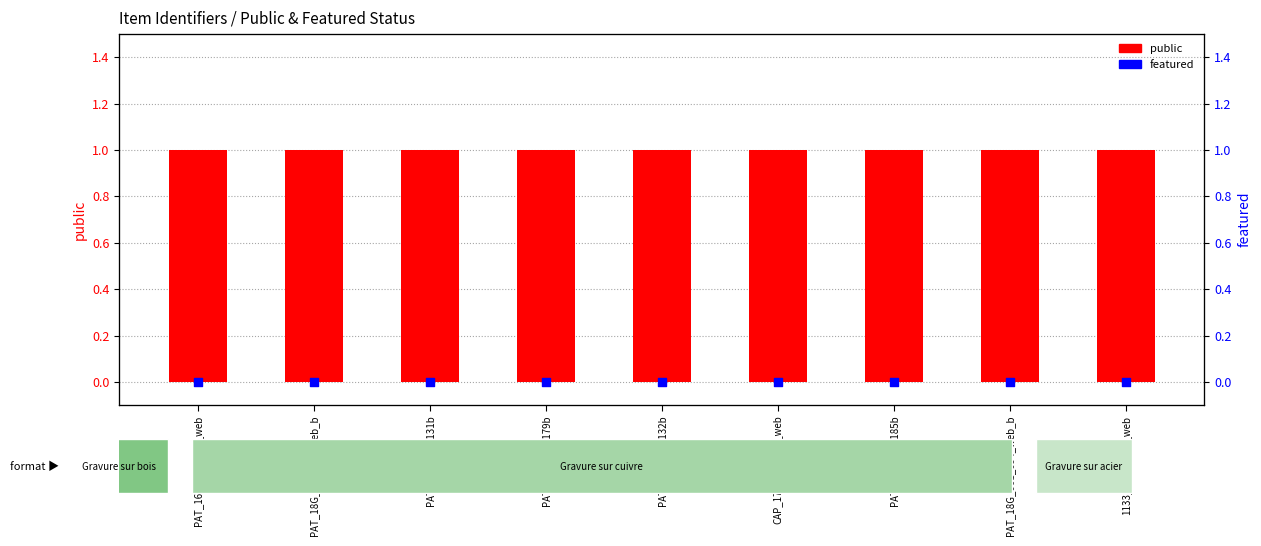

What is the total value across all series at PAT_18G_001_179b?

1